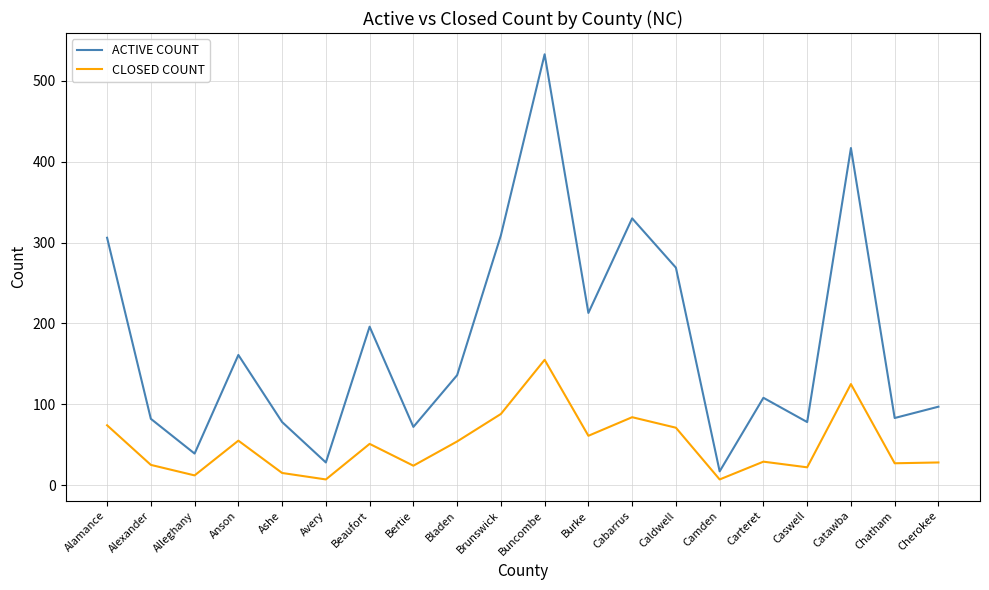

Rank the series by their average value, from lowest to highest.

CLOSED COUNT, ACTIVE COUNT